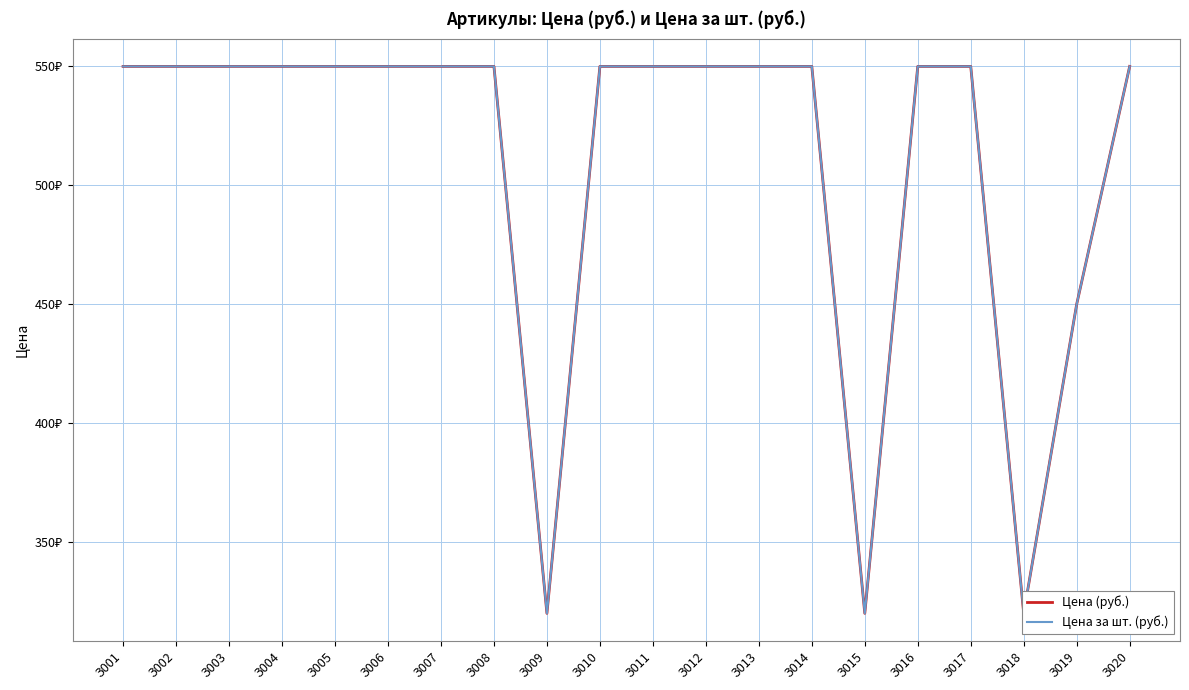

How many data points in Цена за шт. (руб.) are less than 550?

4